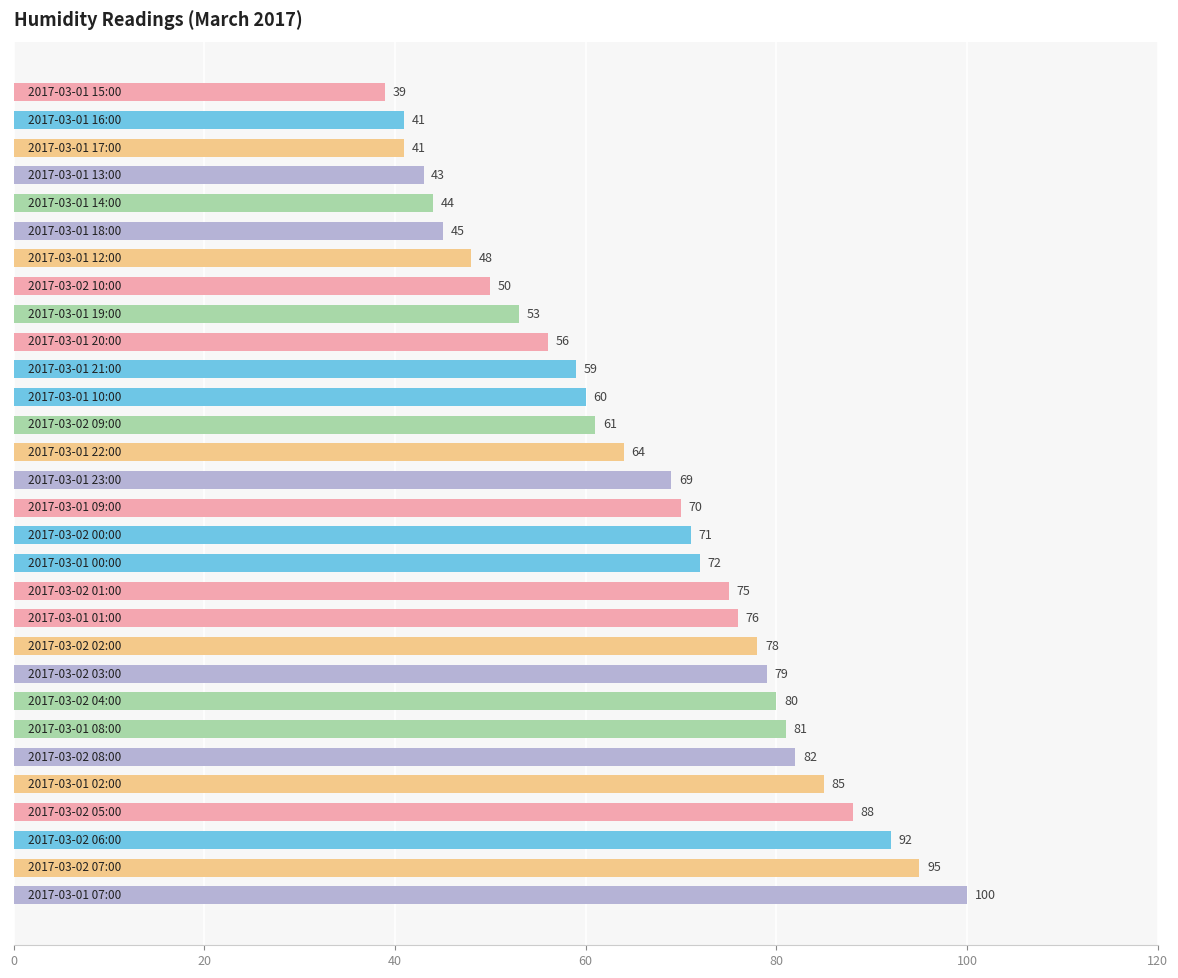

What is the difference between the maximum and minimum values?

61